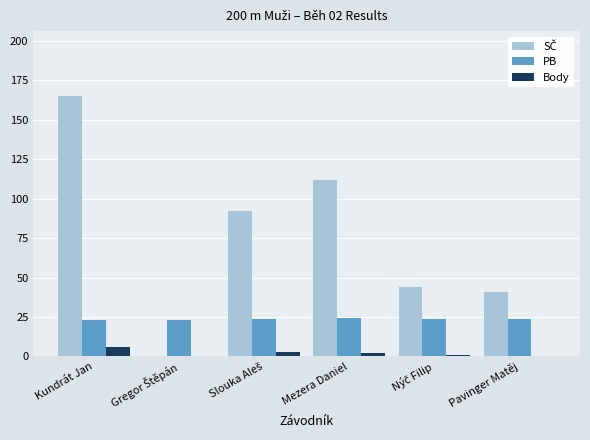

At which category is the sum across all series the highest?

Kundrát Jan